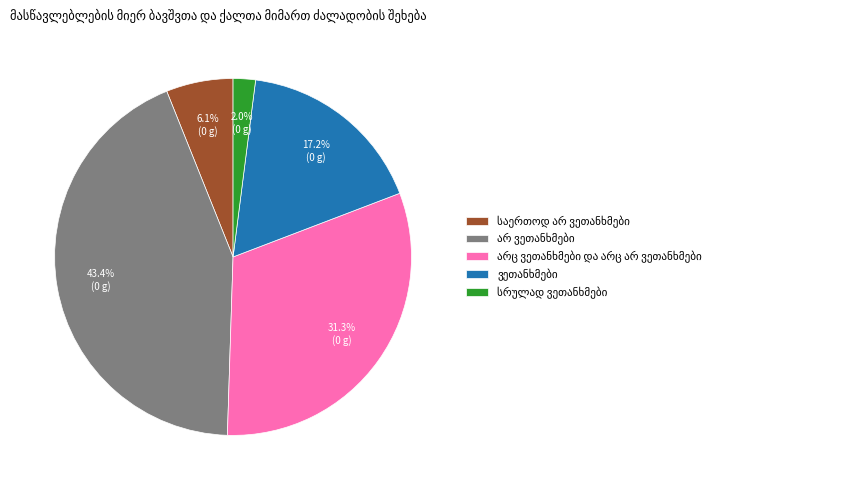

Does any single category account for the majority?

No